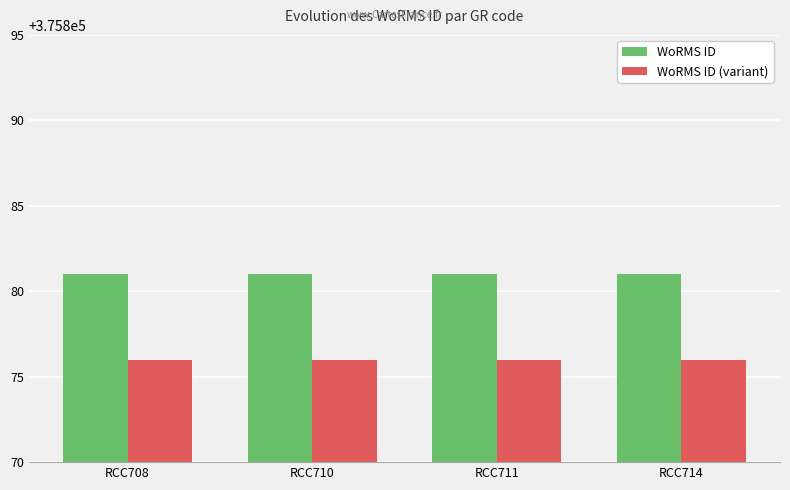

What is the total value across all series at RCC710?

751757